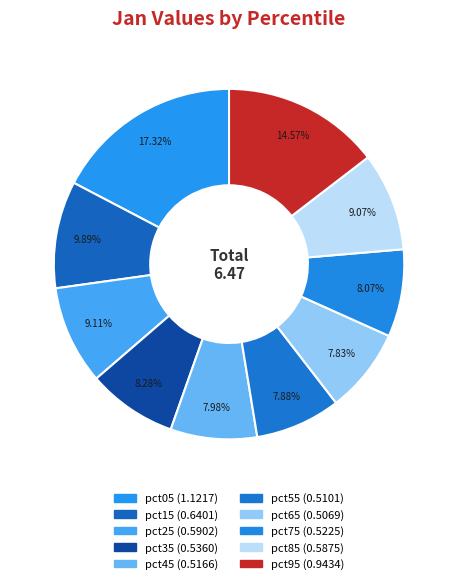

The pct45 slice represents 8% of the pie. True or false?

True